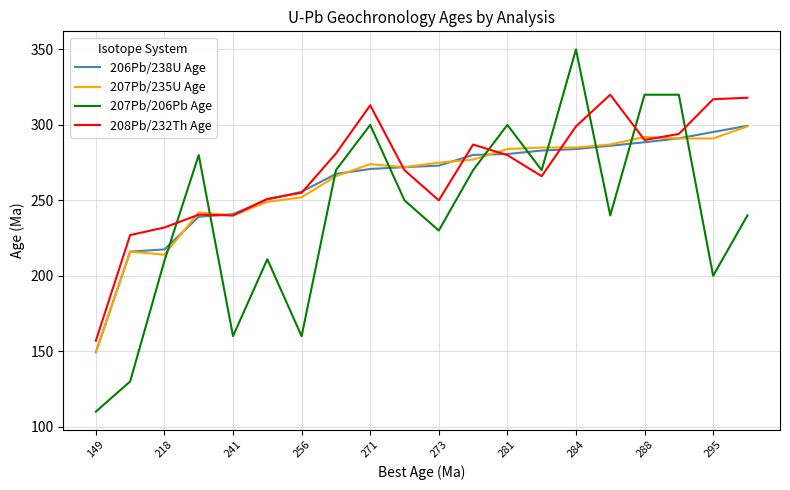

What is the lowest value of the 207Pb/206Pb Age series?

110.0